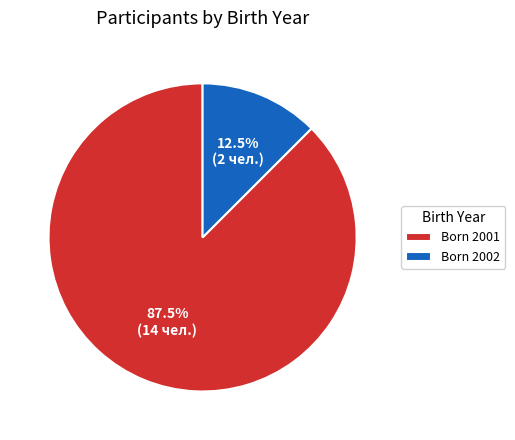

Rank the categories by value from highest to lowest.

Born 2001, Born 2002